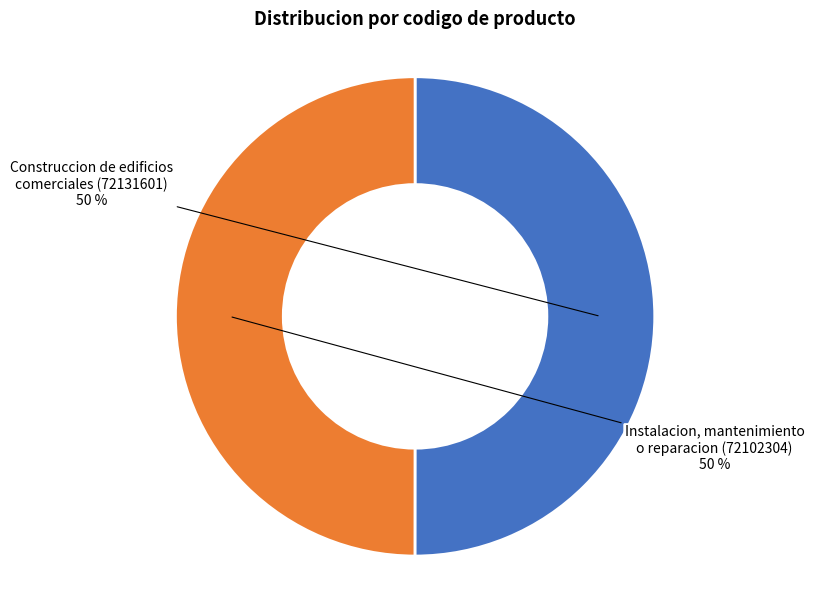

The Instalacion, mantenimiento o reparacion (72102304) slice represents 50% of the pie. True or false?

True